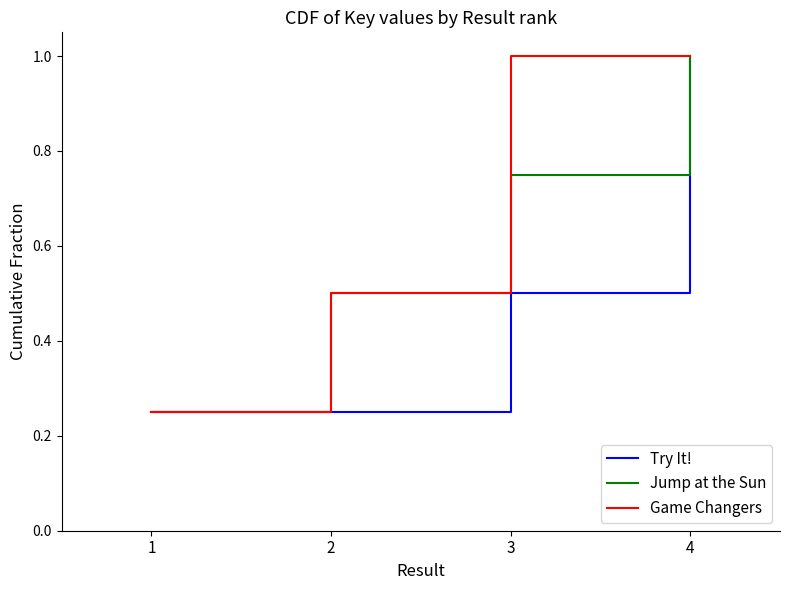

Count the Game Changers values in the range 0 to 1.

4